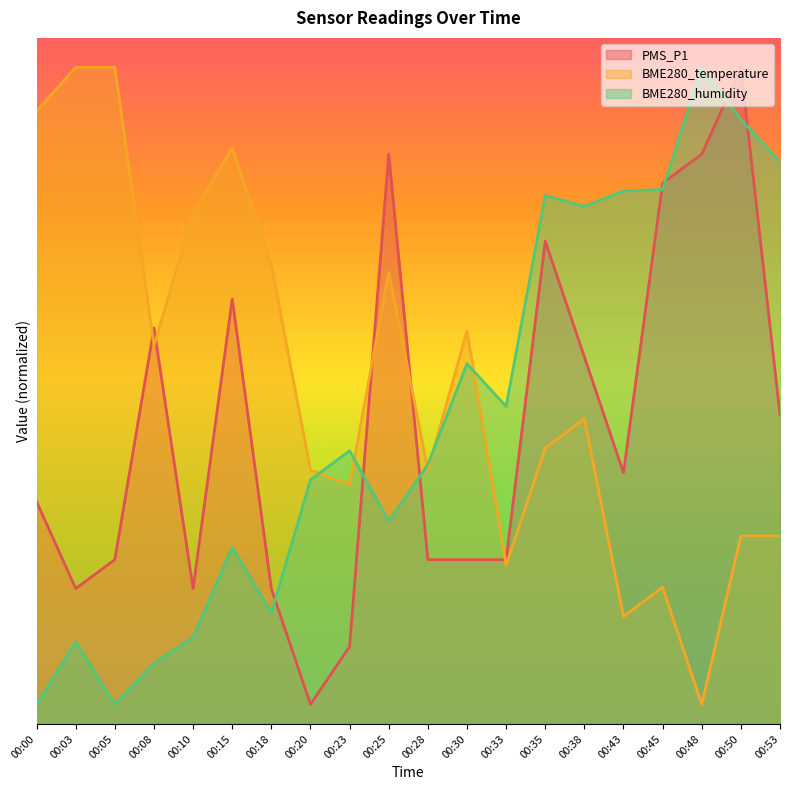

Which series has the largest total across all categories?

BME280_temperature